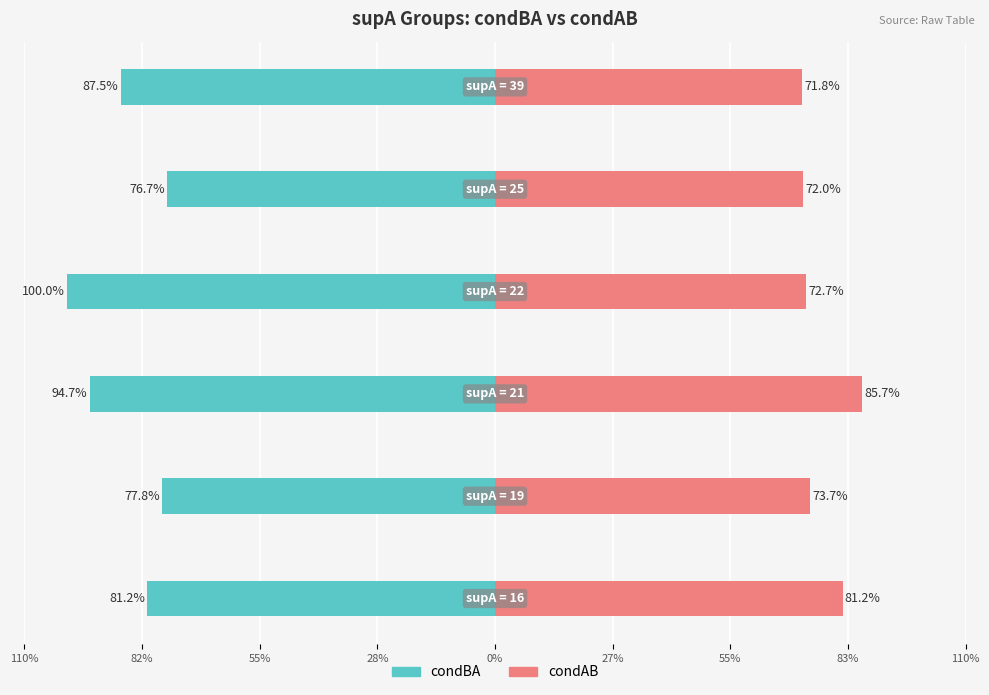

Which series changed the most between 110% and 0%?

condAB